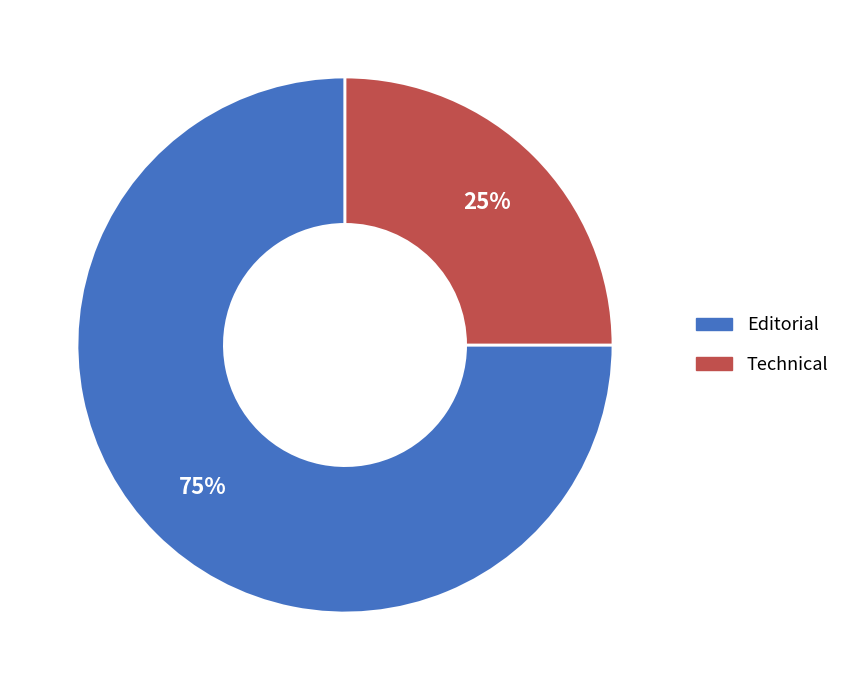

Rank the categories by value from lowest to highest.

Technical, Editorial